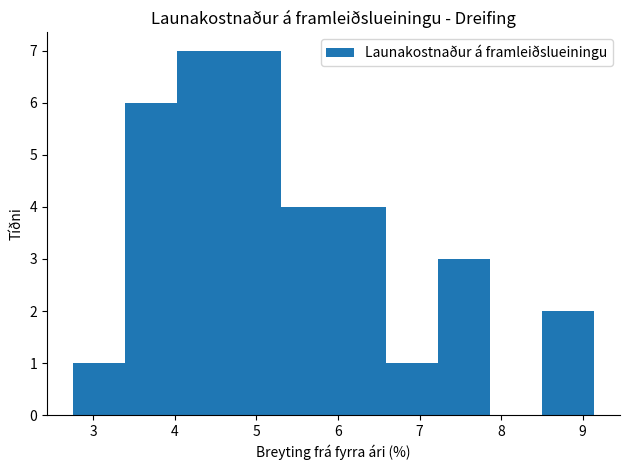

Reading left to right, transcribe this chart: for each bar, give the range it covers on the x-axis and its height. Neither the bar edges nor the heights are printed on the chart, so give them approximately, as read against the axes.

2.8 to 3.4: 1
3.4 to 4.0: 6
4.0 to 4.7: 7
4.7 to 5.3: 7
5.3 to 5.9: 4
5.9 to 6.6: 4
6.6 to 7.2: 1
7.2 to 7.9: 3
7.9 to 8.5: 0
8.5 to 9.1: 2